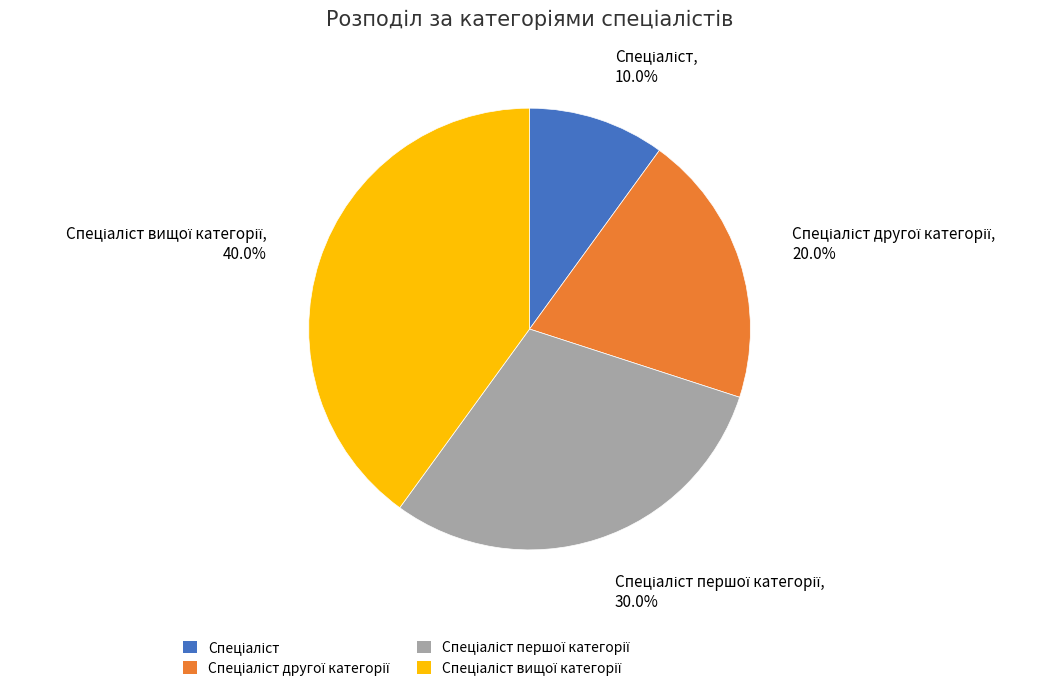

How many slices are in this pie chart?

4